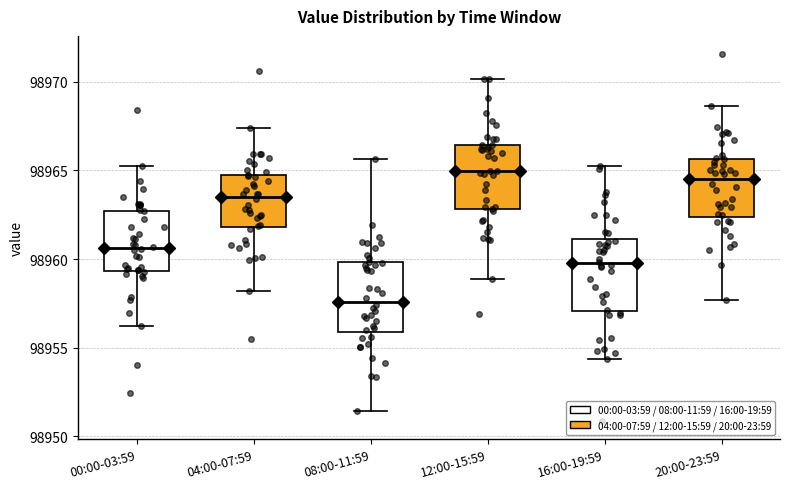

Reading left to right, transcribe this box plot: for each box, give where its median line is, the range the box spans, and where its two whiskers end, as read against the y-axis. The values are not printed on the chart, so give them approximately, as read against the axis.

00:00-03:59: median 98960.5, box 98959.5 to 98962.5, whiskers 98956.0 to 98965.5
04:00-07:59: median 98963.5, box 98962.0 to 98965.0, whiskers 98958.0 to 98967.5
08:00-11:59: median 98957.5, box 98956.0 to 98960.0, whiskers 98951.5 to 98965.5
12:00-15:59: median 98965.0, box 98963.0 to 98966.5, whiskers 98959.0 to 98970.0
16:00-19:59: median 98960.0, box 98957.0 to 98961.0, whiskers 98954.5 to 98965.0
20:00-23:59: median 98964.5, box 98962.5 to 98965.5, whiskers 98957.5 to 98968.5